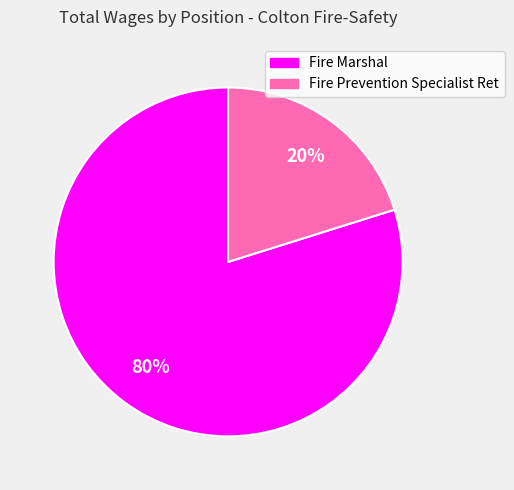

Does Fire Marshal represent more than half of the total?

Yes